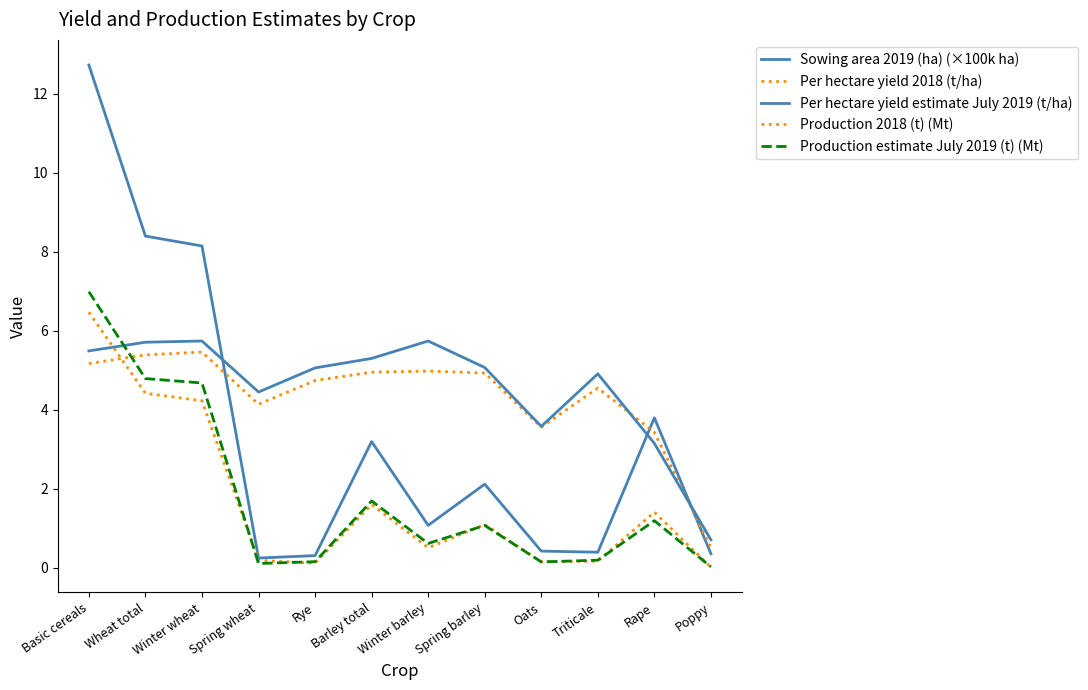

Is the value of Per hectare yield 2018 (t/ha) at Winter wheat greater than the value of Production 2018 (t) (Mt) at Poppy?

Yes